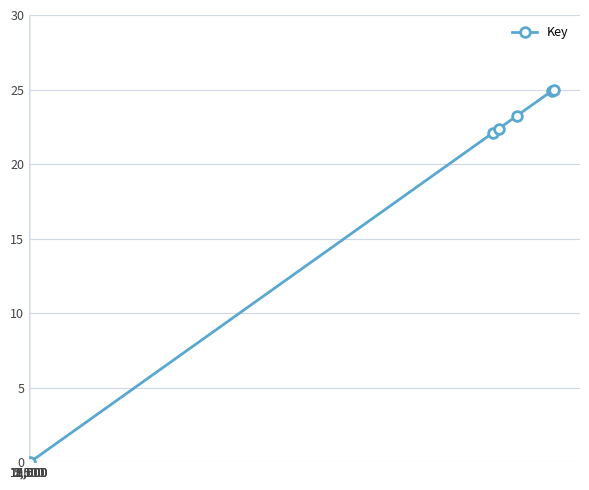

What is the difference between the second highest and second lowest values?

2.8